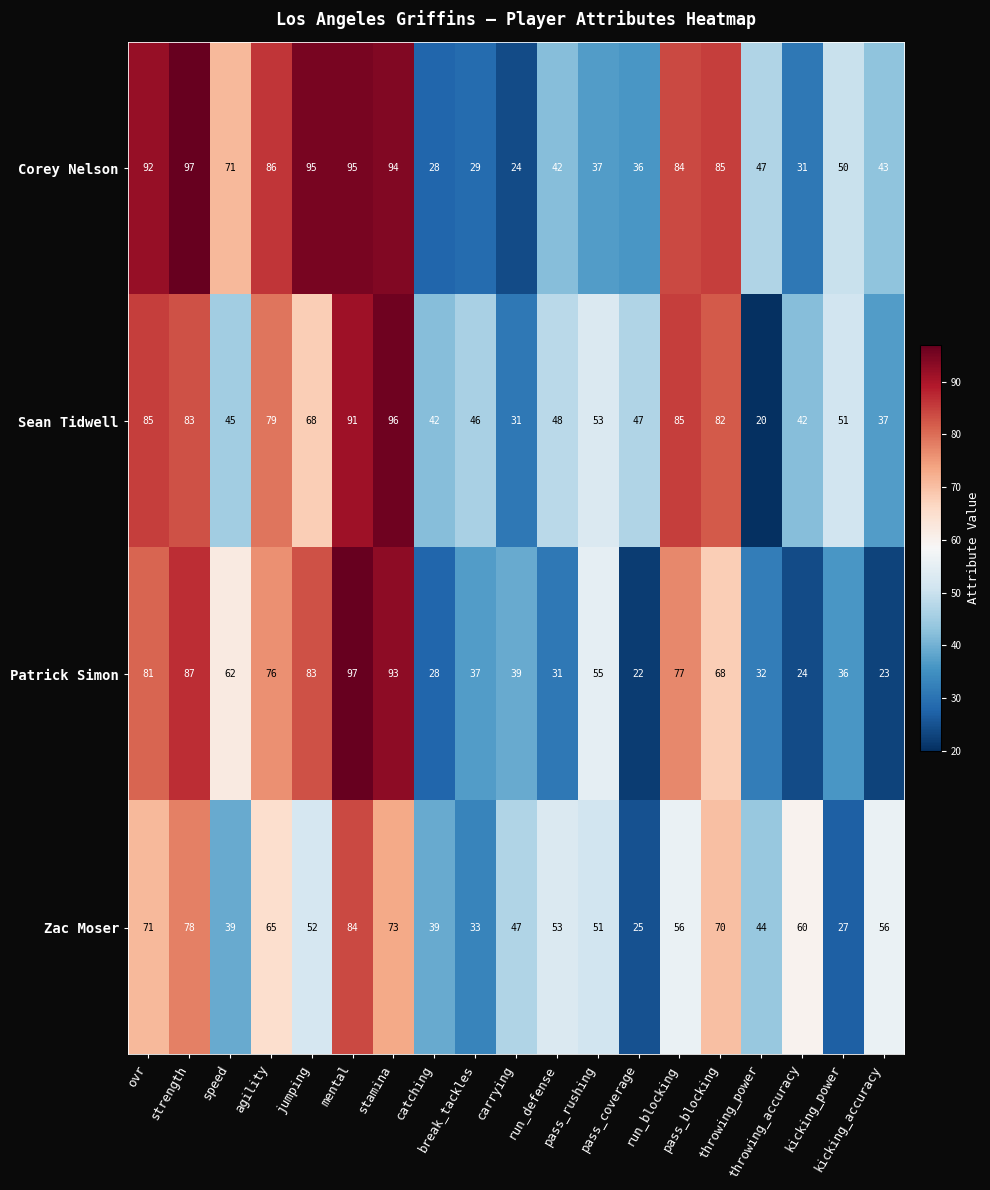

At which category is the sum across all series the highest?

mental